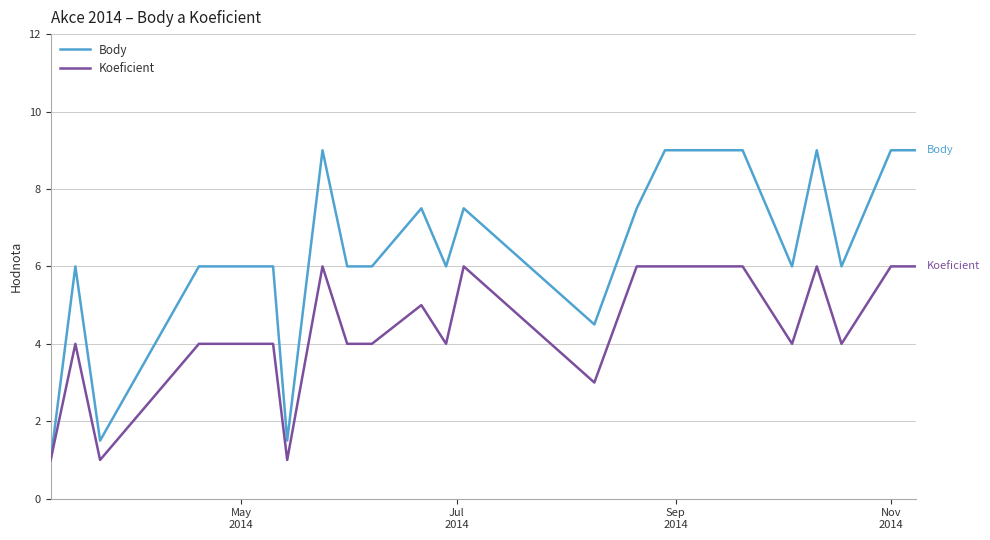

Which series has the largest range (max minus min)?

Body